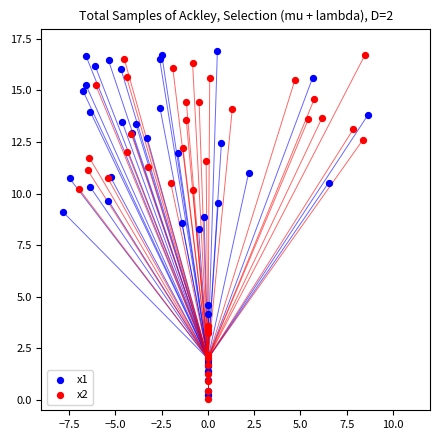

Which series contains the highest Y value?

x1